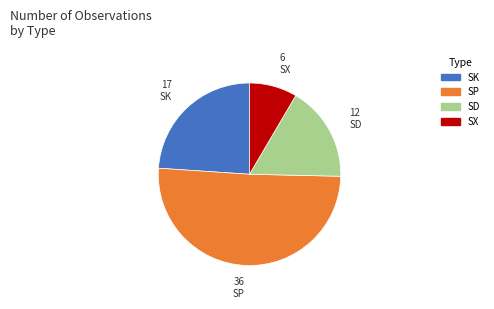

How many segments does this pie chart have?

4